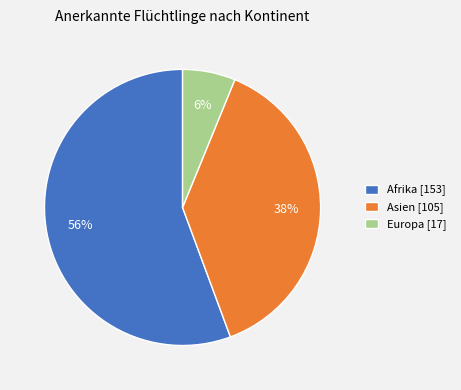

To the nearest percent, what percentage of the pie is Asien?

38%